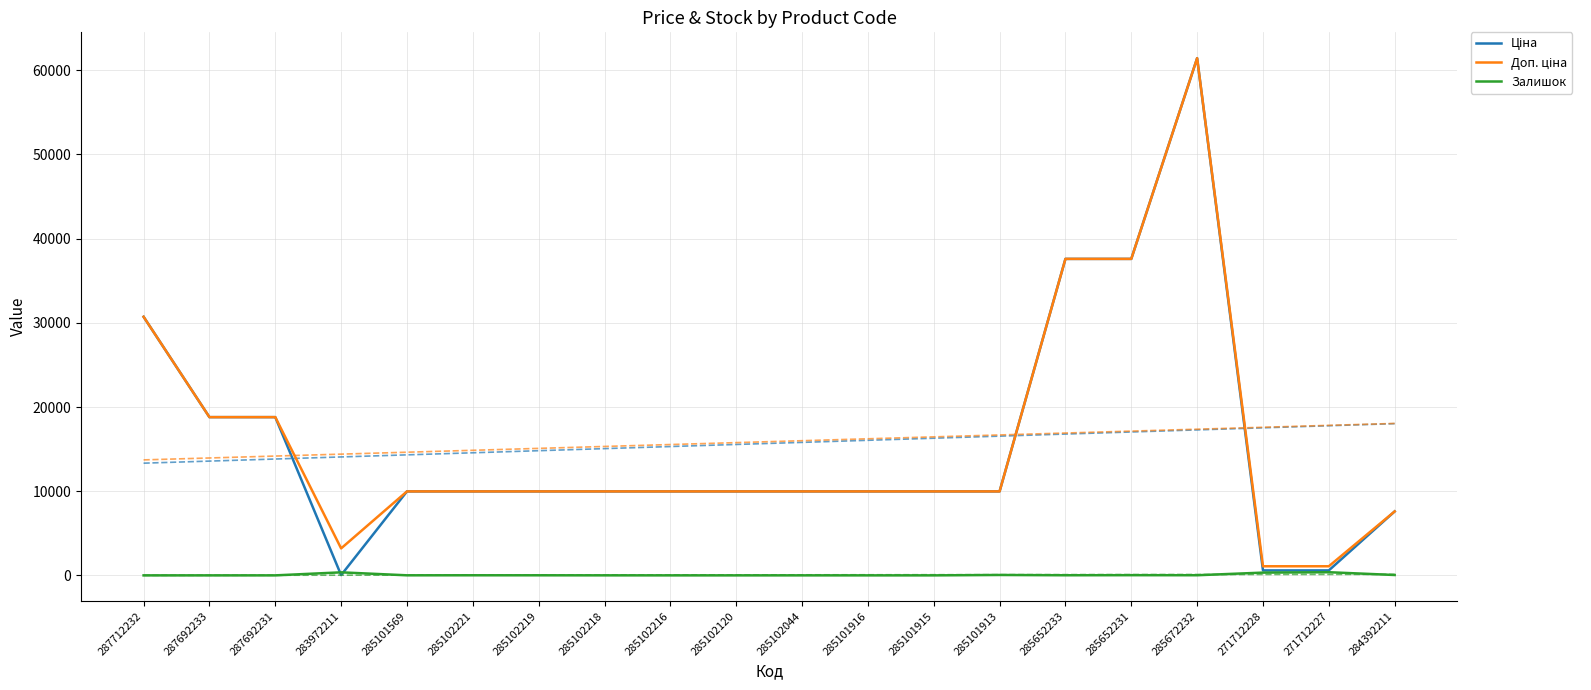

Is this an area chart (filled region under the line)?

No